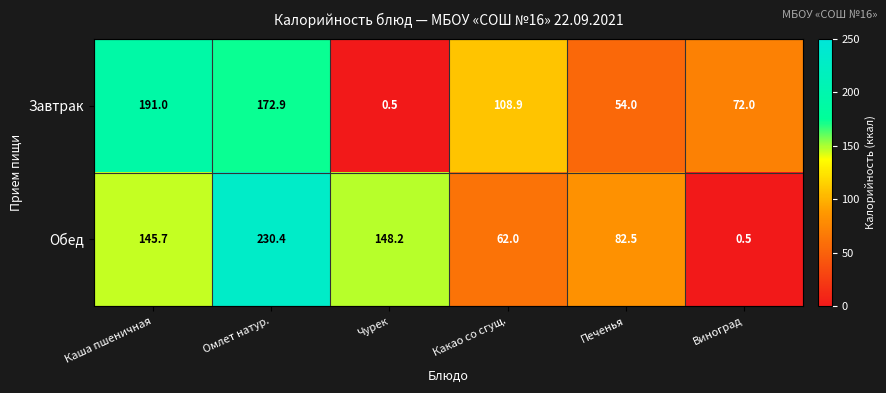

The value of Обед at Виноград is 0.5. True or false?

True